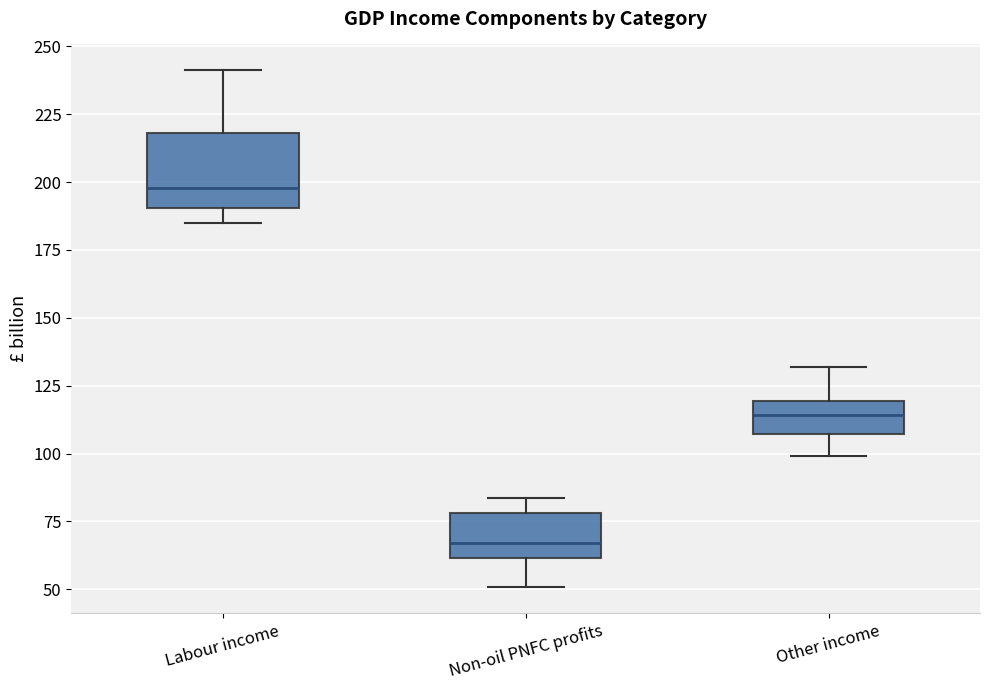

Reading left to right, transcribe this box plot: for each box, give where its median line is, the range the box spans, and where its two whiskers end, as read against the y-axis. The values are not printed on the chart, so give them approximately, as read against the axis.

Labour income: median 200, box 190 to 220, whiskers 185 to 240
Non-oil PNFC profits: median 65, box 60 to 80, whiskers 50 to 85
Other income: median 115, box 105 to 120, whiskers 100 to 130